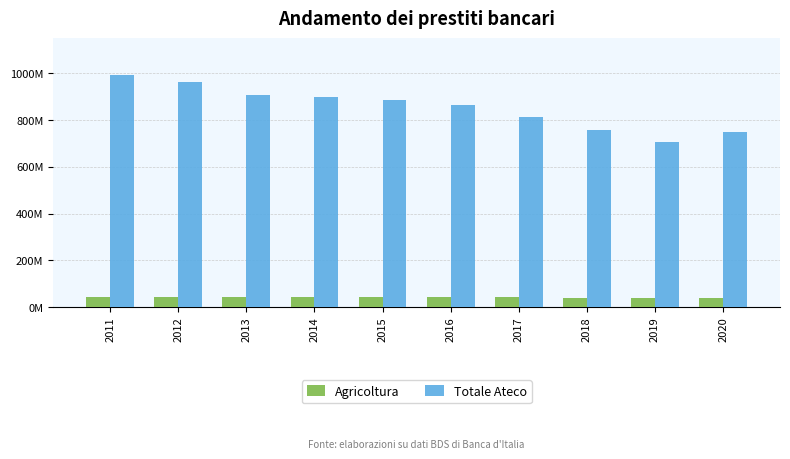

What is the difference between the maximum and minimum values in the Totale Ateco series?

286561417